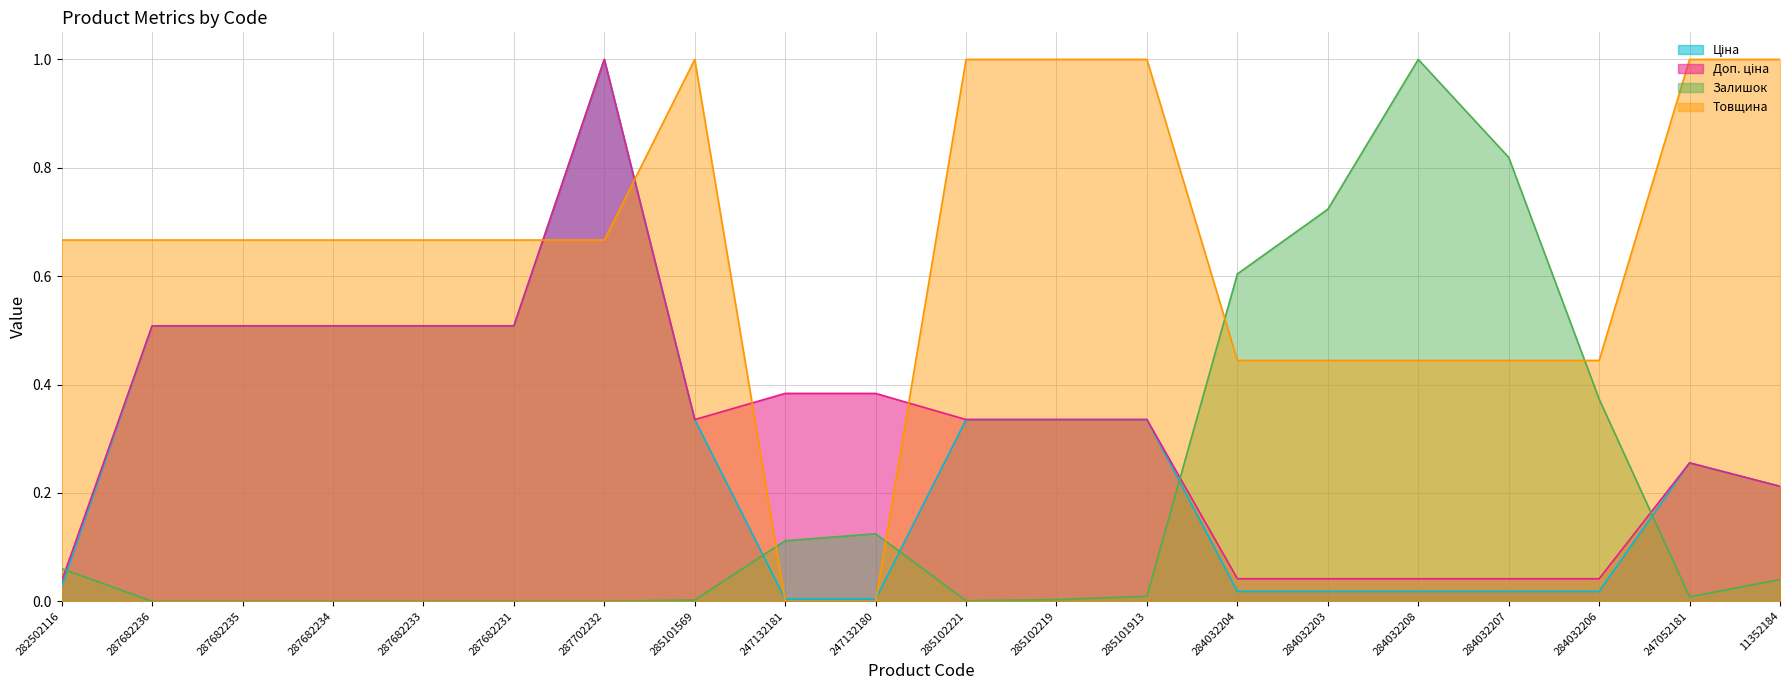

The value of Доп. ціна at 285102219 is 0.5. True or false?

False